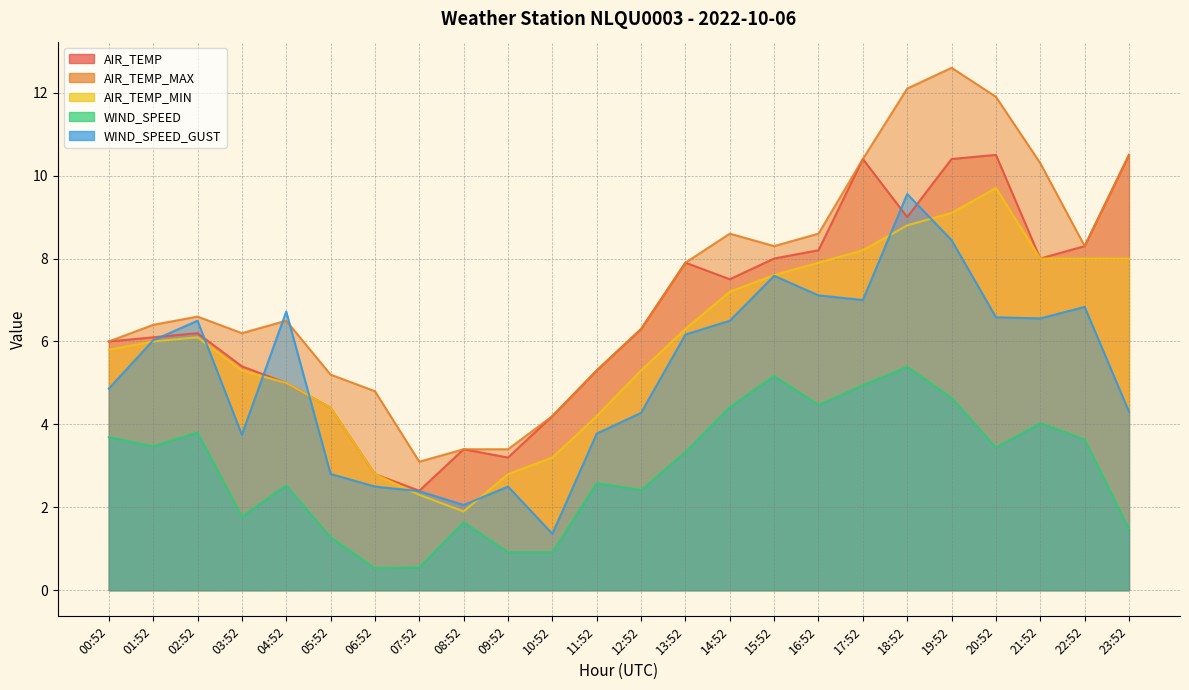

Is the value of AIR_TEMP_MIN at 19:52 greater than the value of AIR_TEMP at 03:52?

Yes